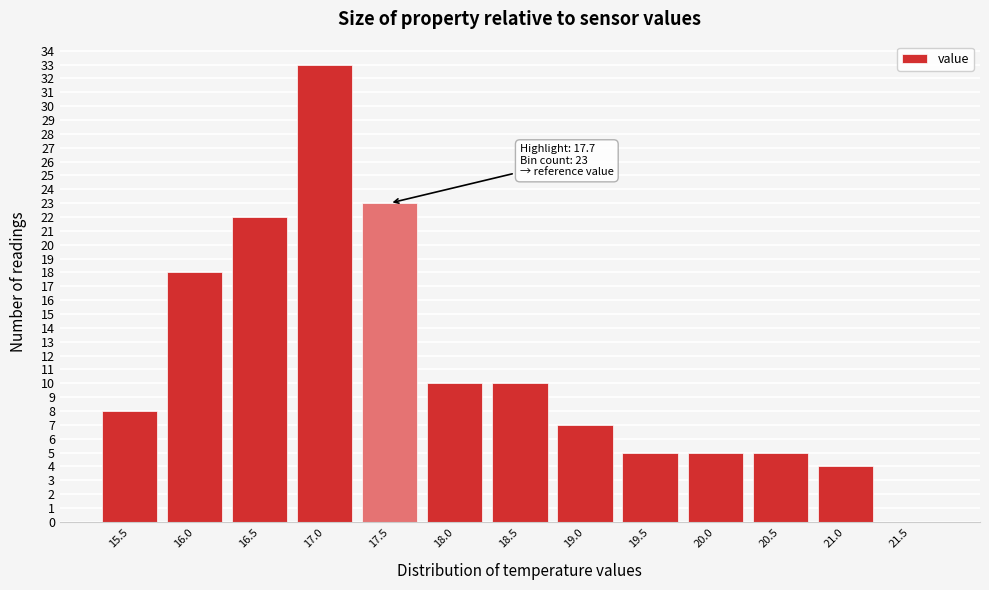

Which range on the x-axis has the tallest bar?

16.75 to 17.25